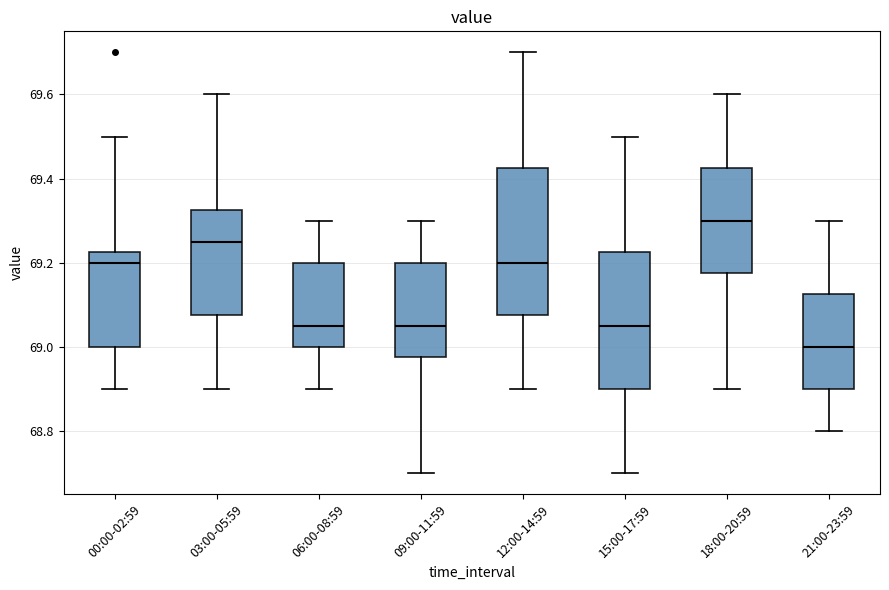

Reading left to right, transcribe this box plot: for each box, give where its median line is, the range the box spans, and where its two whiskers end, as read against the y-axis. The values are not printed on the chart, so give them approximately, as read against the axis.

00:00-02:59: median 69.20, box 69.00 to 69.22, whiskers 68.90 to 69.50
03:00-05:59: median 69.26, box 69.08 to 69.32, whiskers 68.90 to 69.60
06:00-08:59: median 69.06, box 69.00 to 69.20, whiskers 68.90 to 69.30
09:00-11:59: median 69.06, box 68.98 to 69.20, whiskers 68.70 to 69.30
12:00-14:59: median 69.20, box 69.08 to 69.42, whiskers 68.90 to 69.70
15:00-17:59: median 69.06, box 68.90 to 69.22, whiskers 68.70 to 69.50
18:00-20:59: median 69.30, box 69.18 to 69.42, whiskers 68.90 to 69.60
21:00-23:59: median 69.00, box 68.90 to 69.12, whiskers 68.80 to 69.30